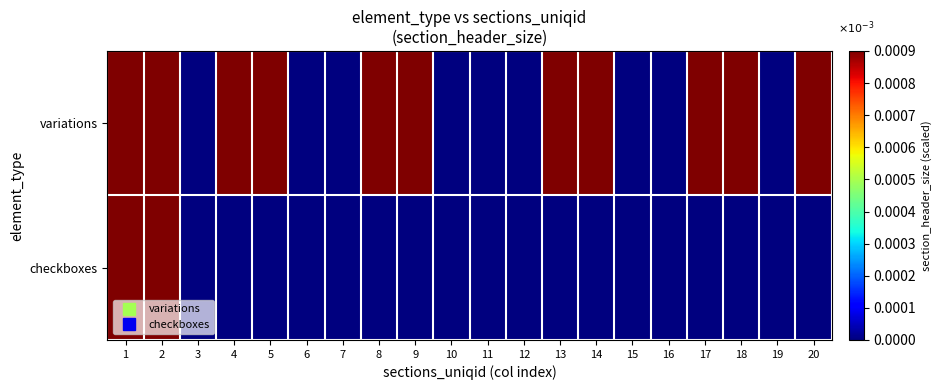

At 4, list the series in order from largest to smallest.

variations, checkboxes